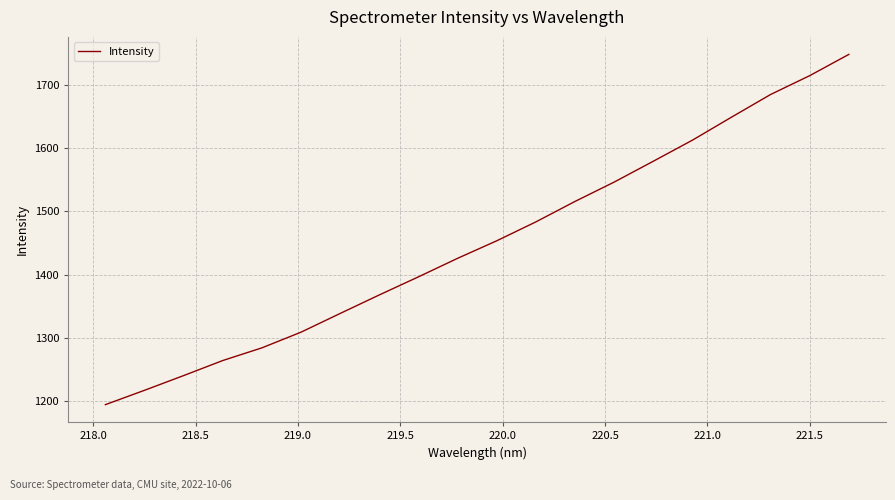

What is the difference between the maximum and minimum values?

553.7